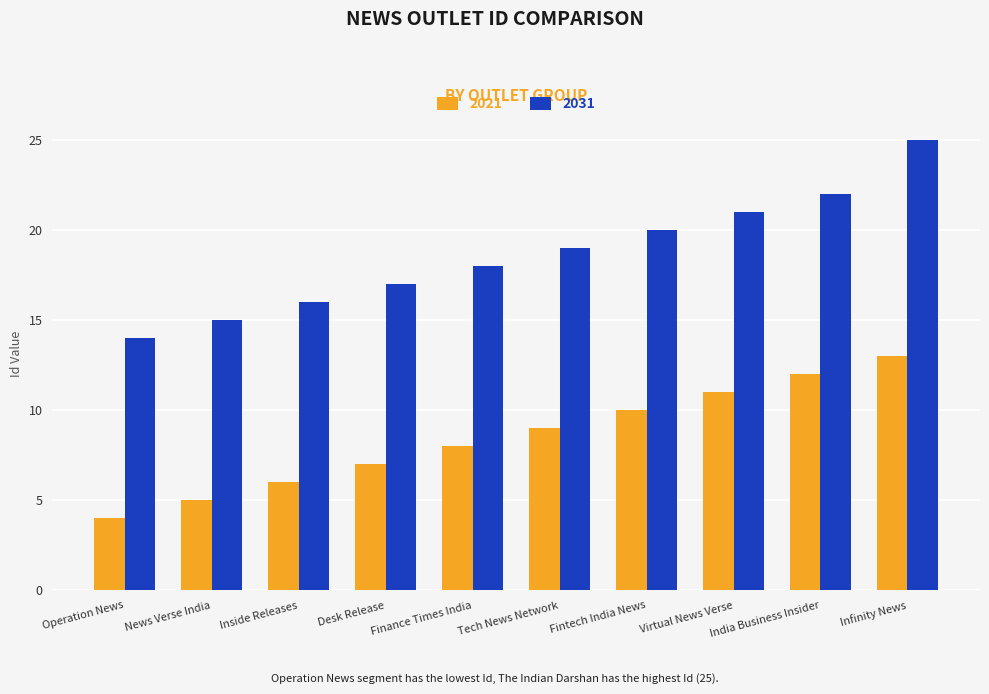

What is the average value of the 2031 series?

19